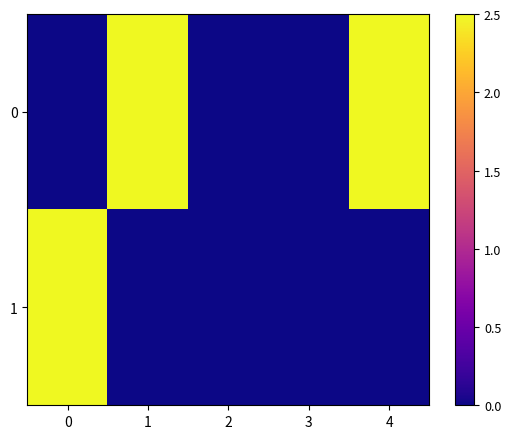

At 1, list the series in order from largest to smallest.

0, 1